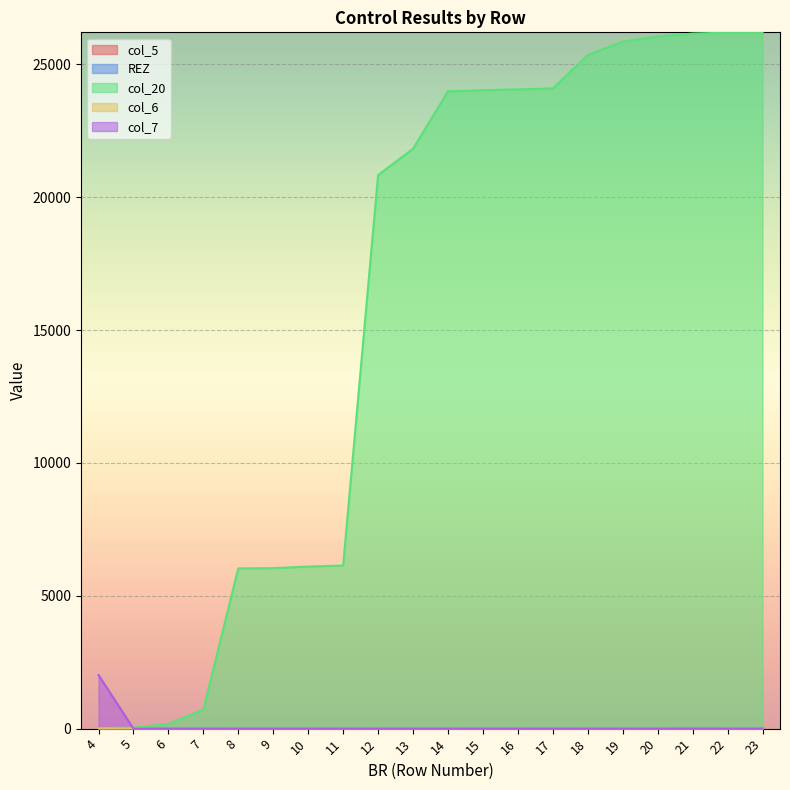

Count the number of data series in this chart.

5